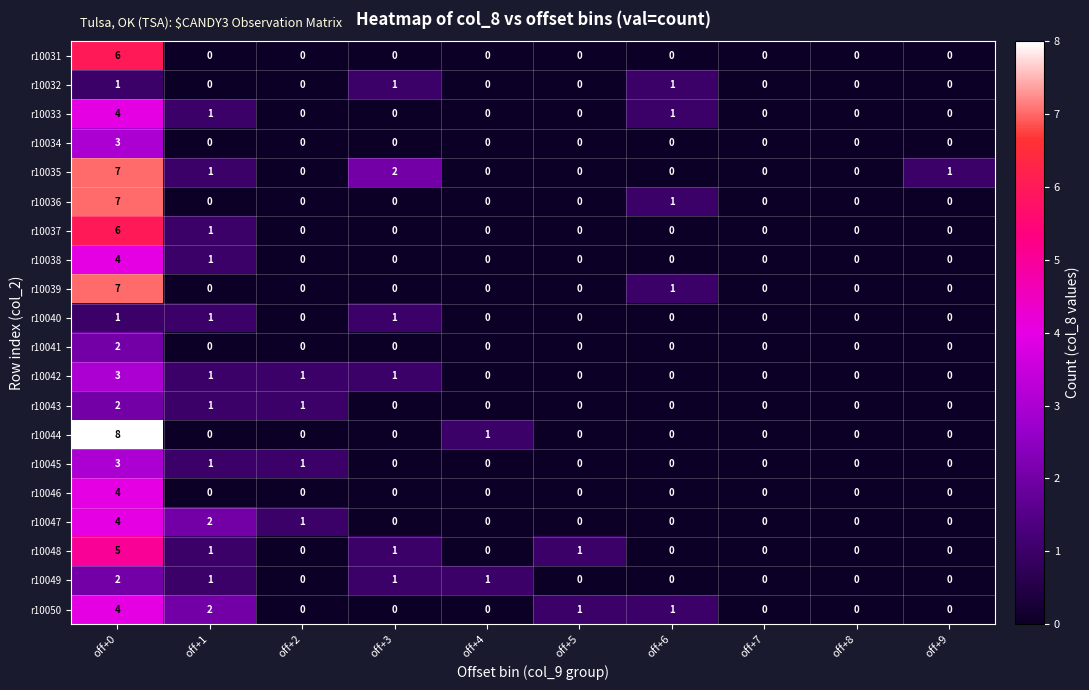

What is the sum of all r10042 values?

6